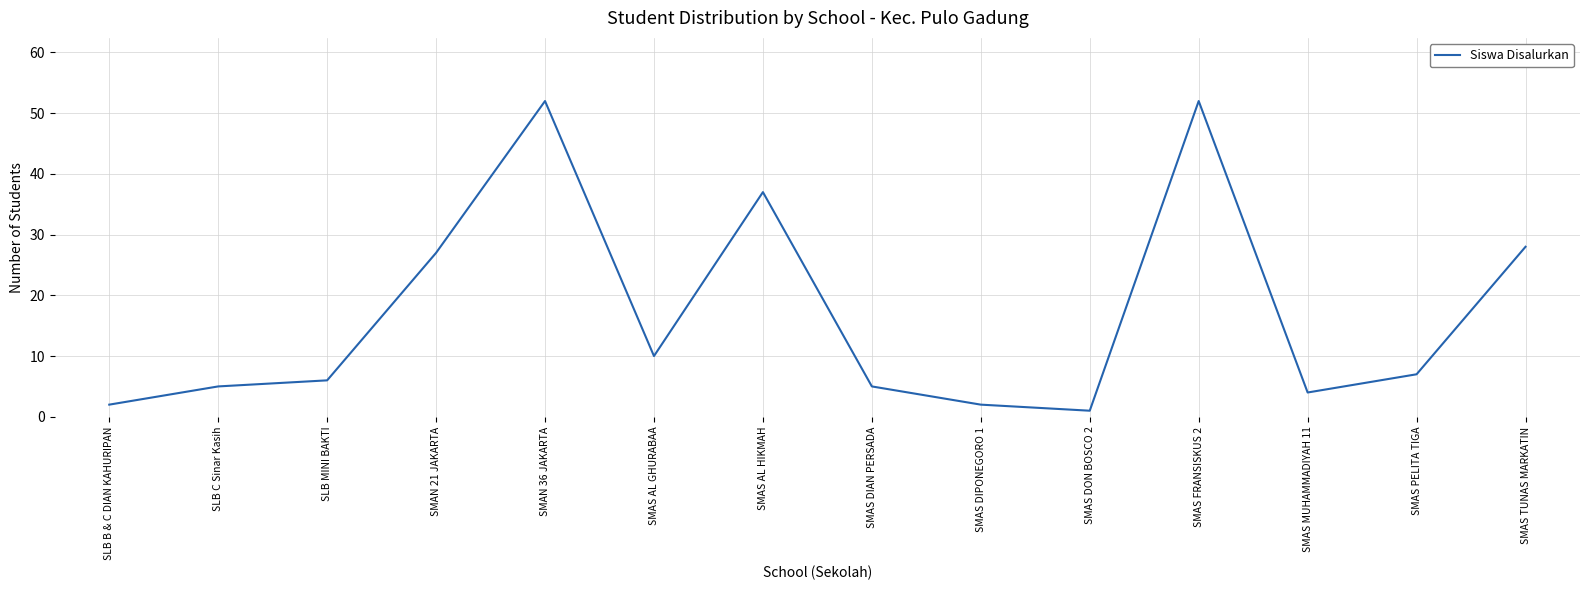

At which category does the chart reach its minimum across all series?

SMAS DON BOSCO 2